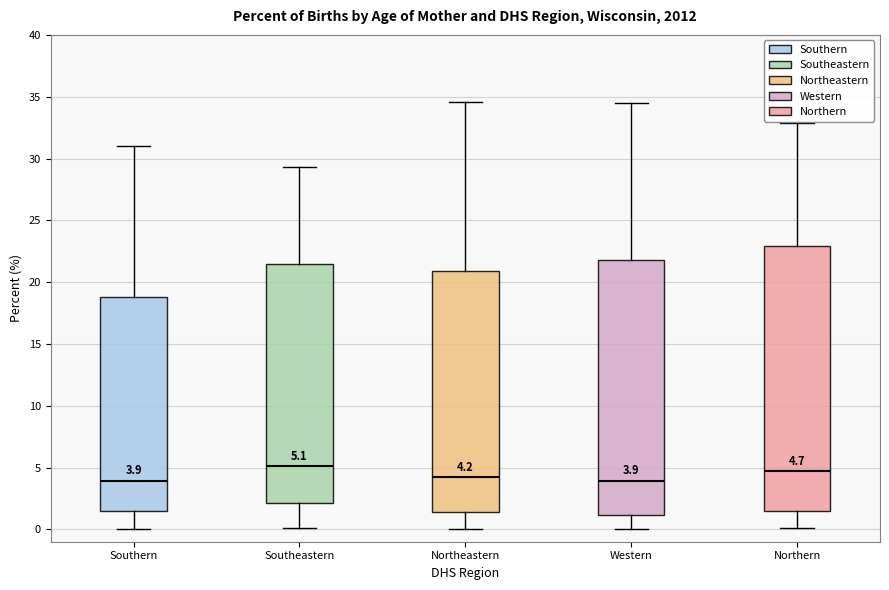

Which box is the tallest, from its lower edge to its upper edge?

Northern